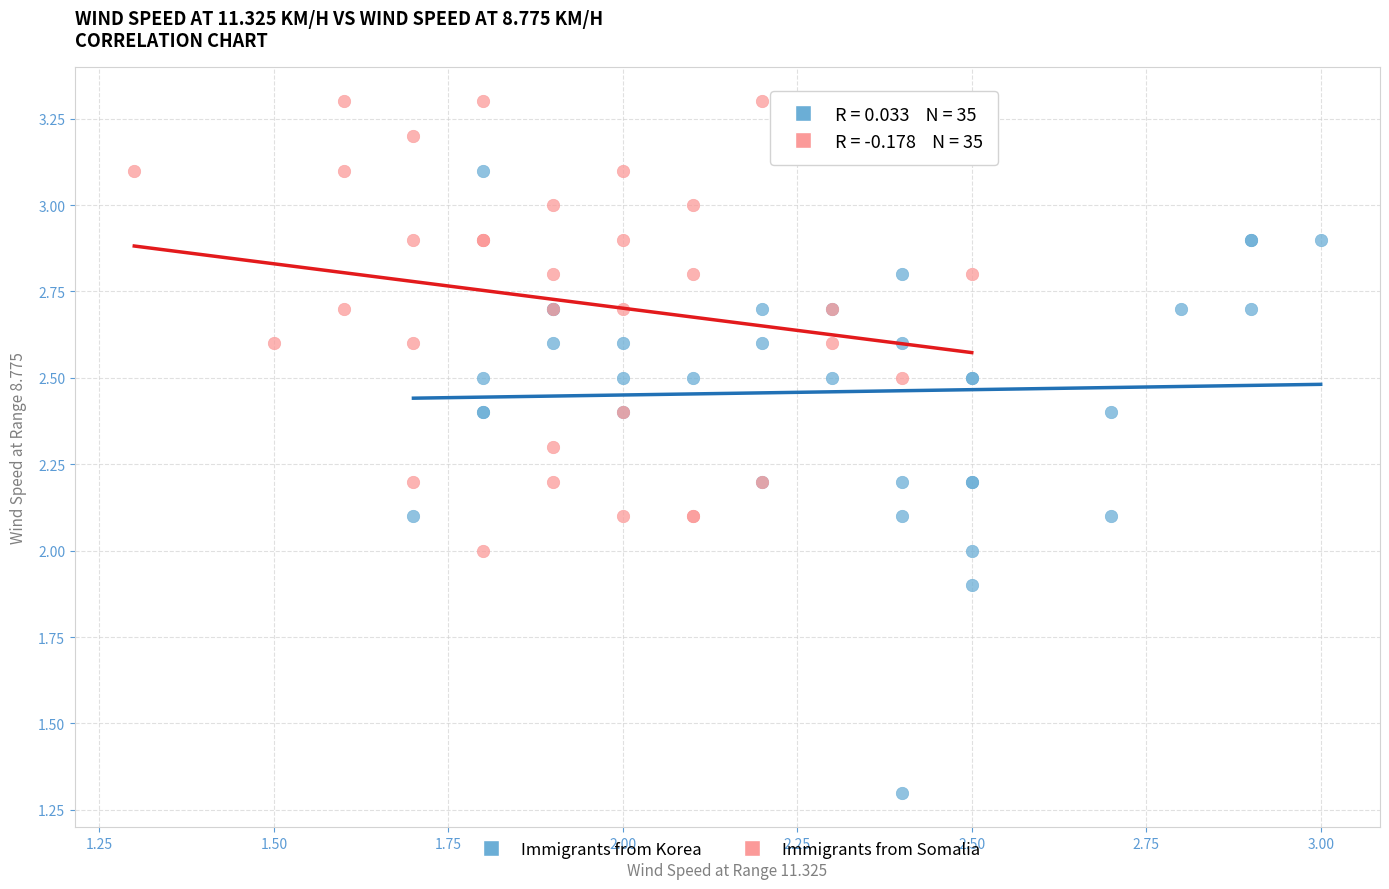

What are all the series names shown in the legend?

Immigrants from Korea, Immigrants from Somalia